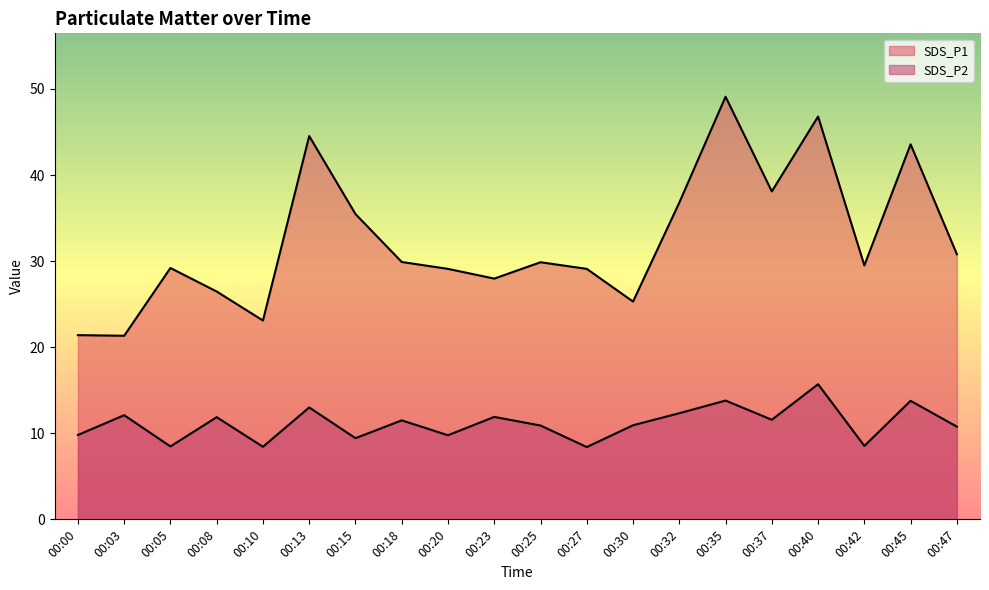

What is the value of the SDS_P1 point at the 7th from the left?

35.5